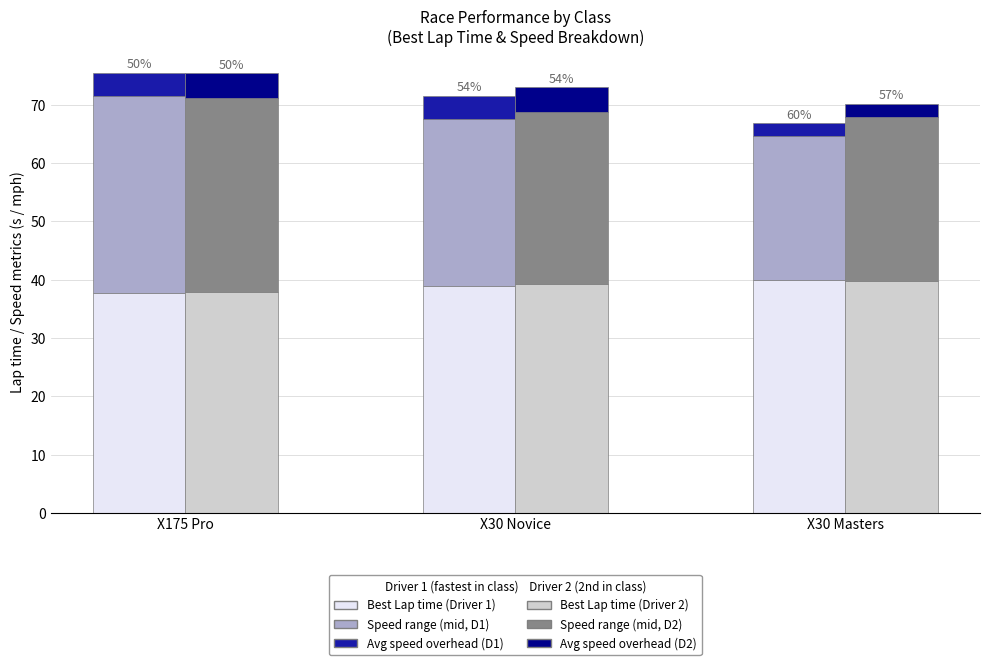

What is the spread (max minus min) of values at X30 Novice?

35.0